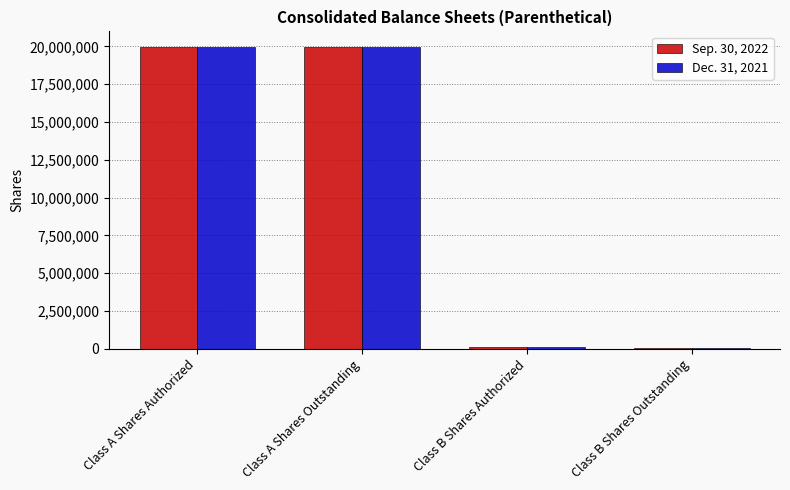

What value does the Dec. 31, 2021 series have at Class B Shares Outstanding, to the nearest 10?

76000